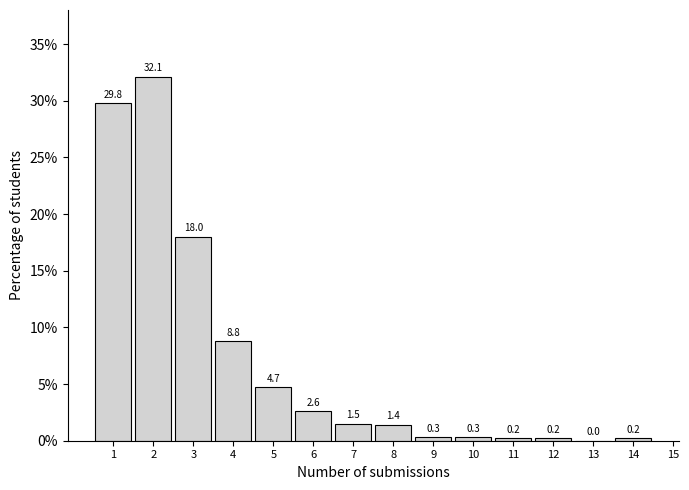

Reading left to right, extract all data points from this chart.

1=29.8	2=32.1	3=18.0	4=8.8	5=4.7	6=2.6	7=1.5	8=1.4	9=0.3	10=0.3	11=0.2	12=0.2	13=0.0	14=0.2